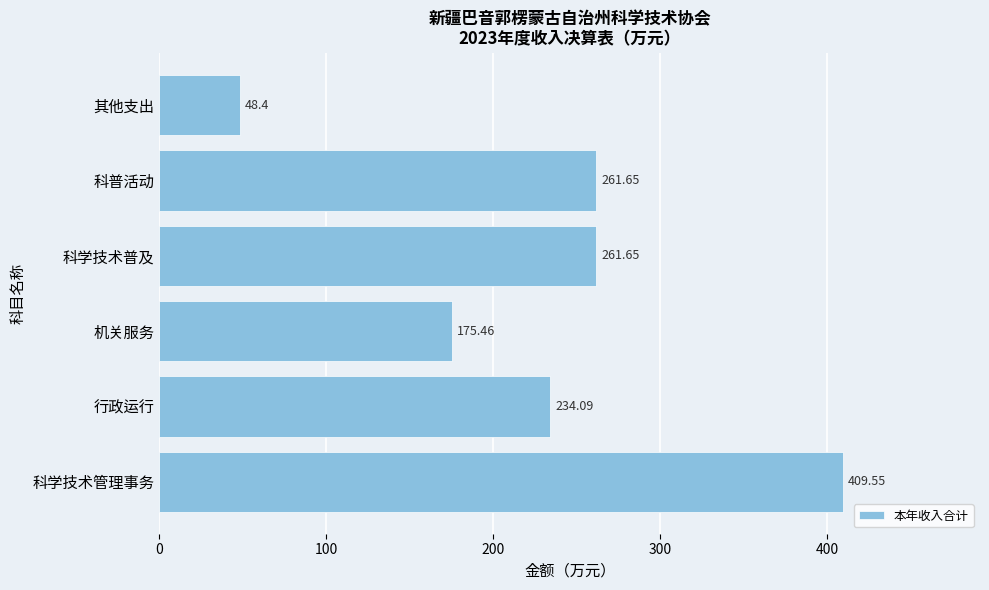

Which has a higher value, 科学技术管理事务 or 机关服务?

科学技术管理事务